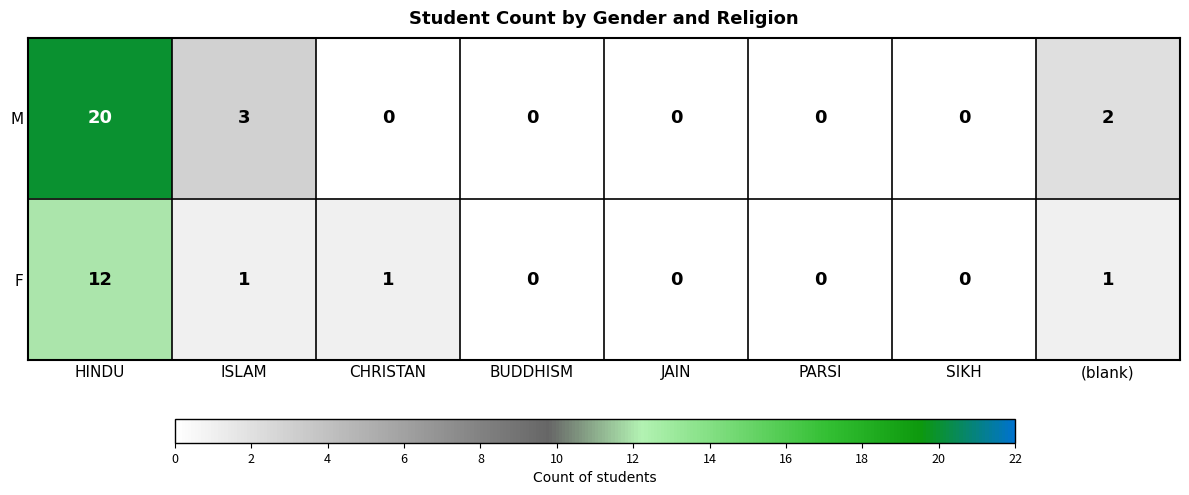

Rank the series by their average value, from highest to lowest.

M, F